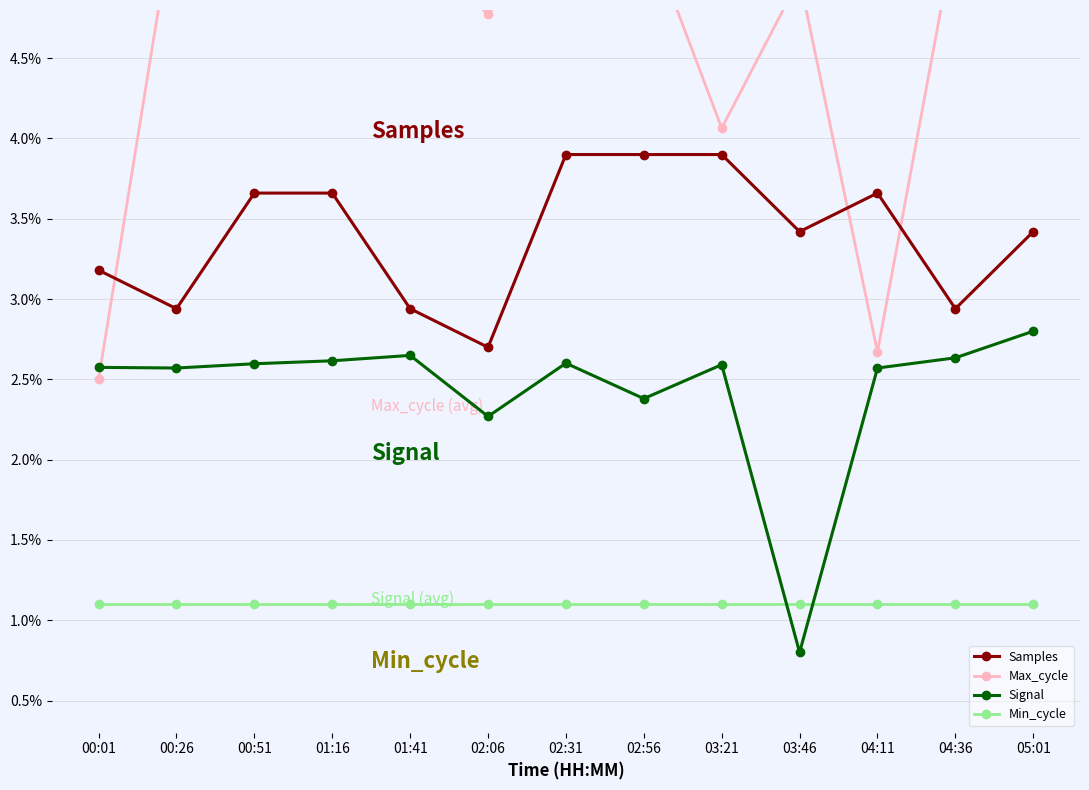

Count the Signal values in the range 0 to 1.

13